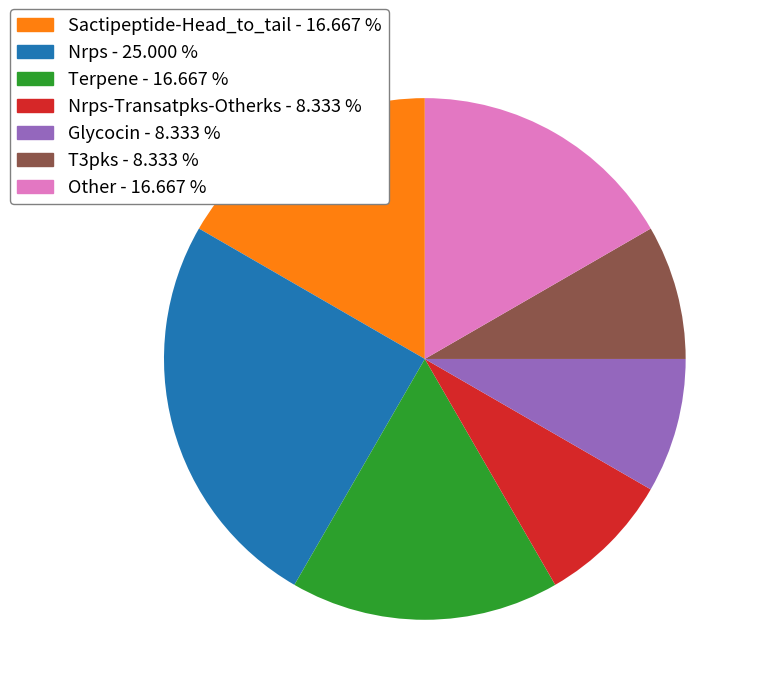

Does any single category account for the majority?

No